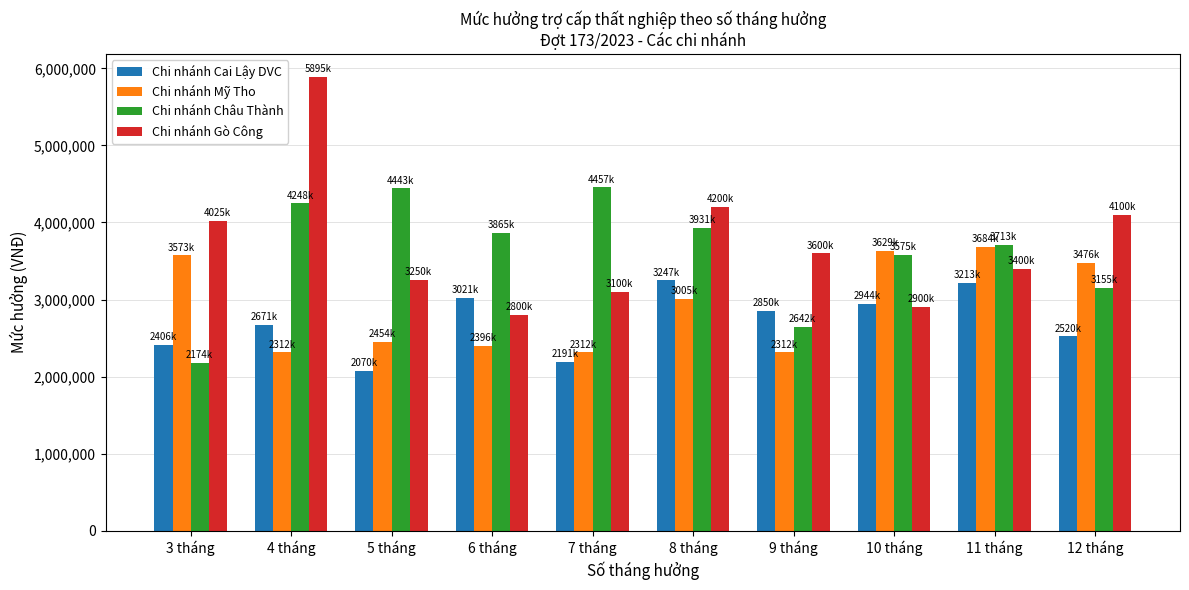

Between 8 tháng and 9 tháng, which series saw the biggest shift?

Chi nhánh Châu Thành